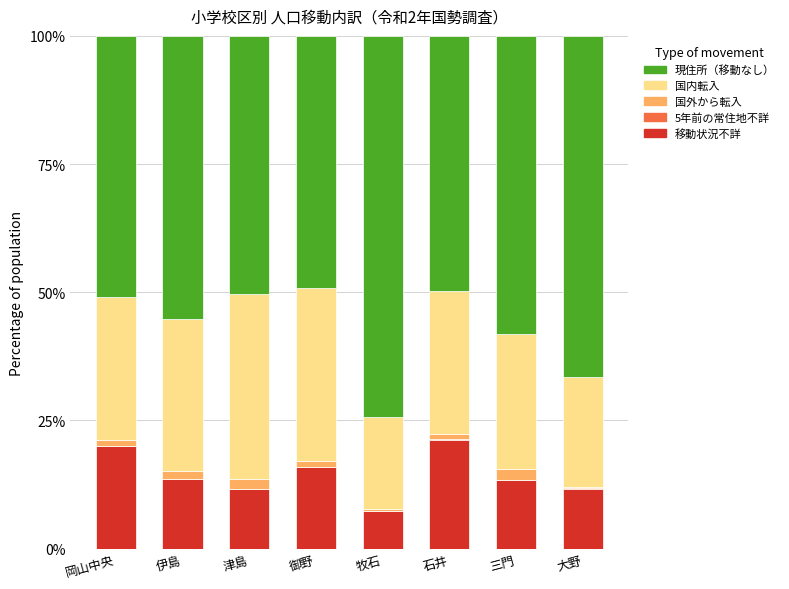

What is the highest value of the 移動状況不詳 series?

21.3